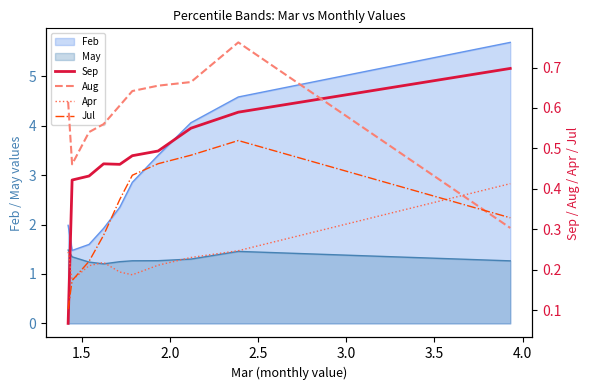

What is the maximum value for Feb?

5.7